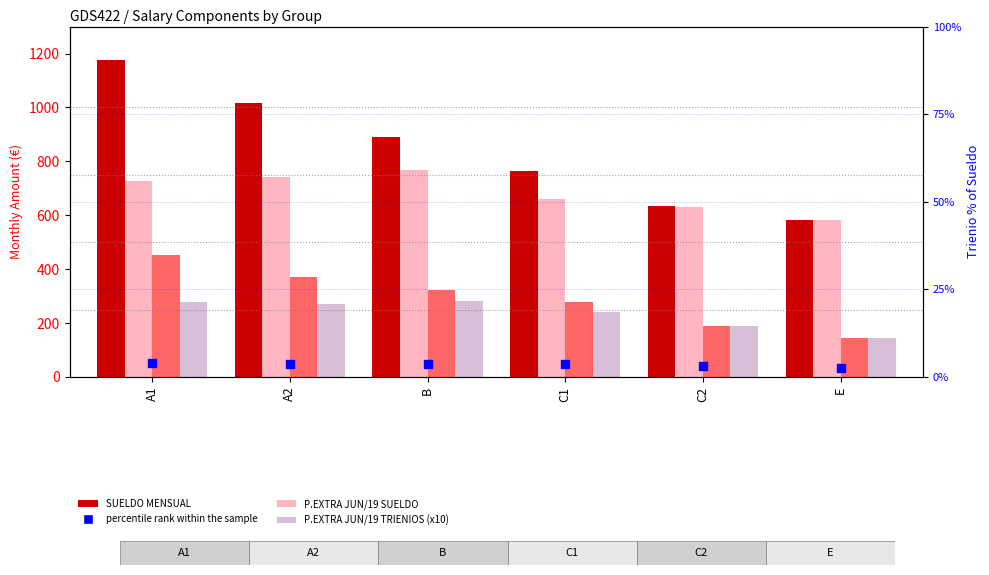

Is the value of P.EXTRA JUN/19 TRIENIOS (x10) at C2 greater than the value of TRIENIO MENSUAL (x10) at A1?

No